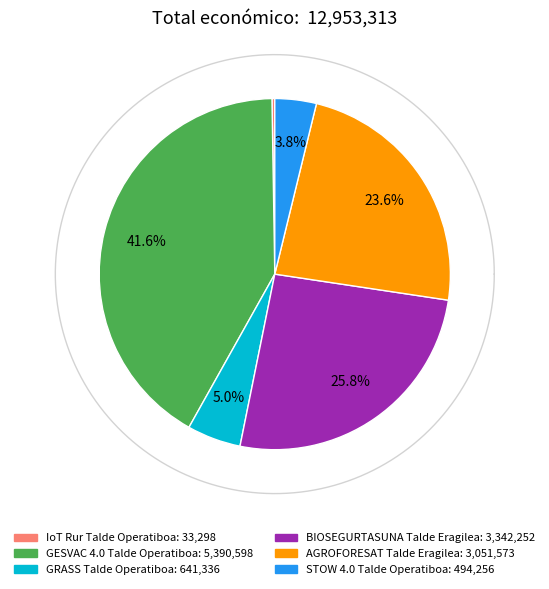

To the nearest percent, what is the combined percentage of GRASS Talde Operatiboa and GESVAC 4.0 Talde Operatiboa?

47%